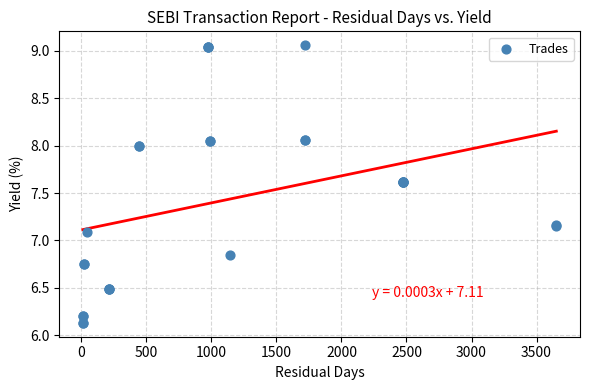

What Y value in the scatter plot is closest to 7?

7.1